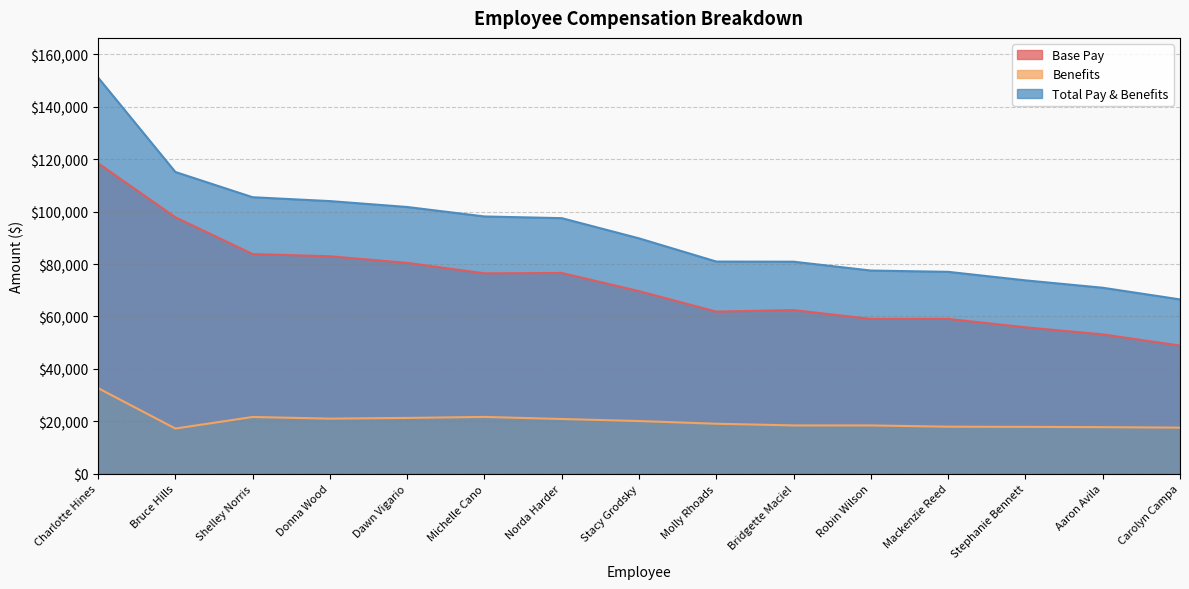

True or false: Base Pay has more than 2 points higher than both neighbors.

False